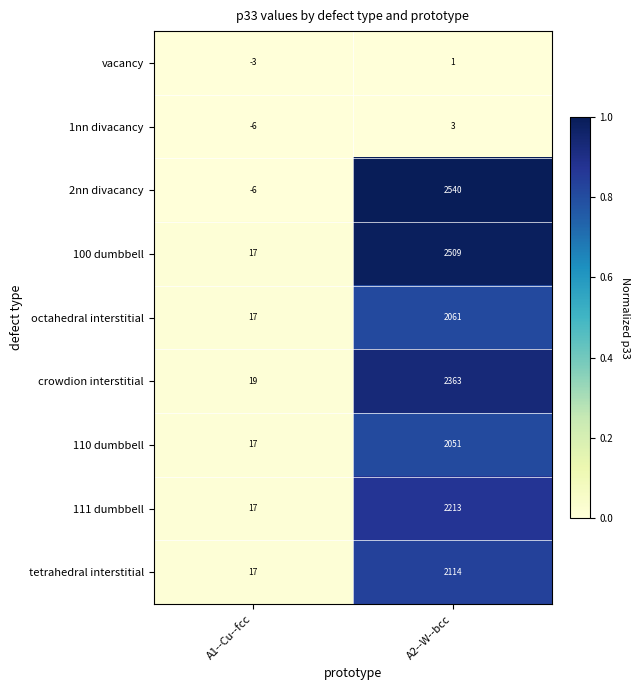

Is it true that 1nn divacancy equals -6 at A1--Cu--fcc?

True